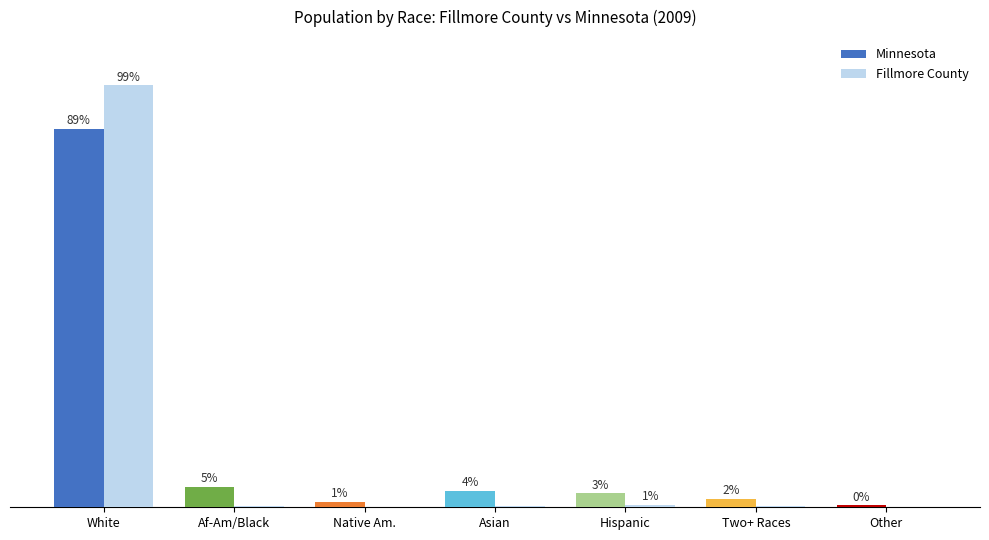

What position from the left is Other?

7